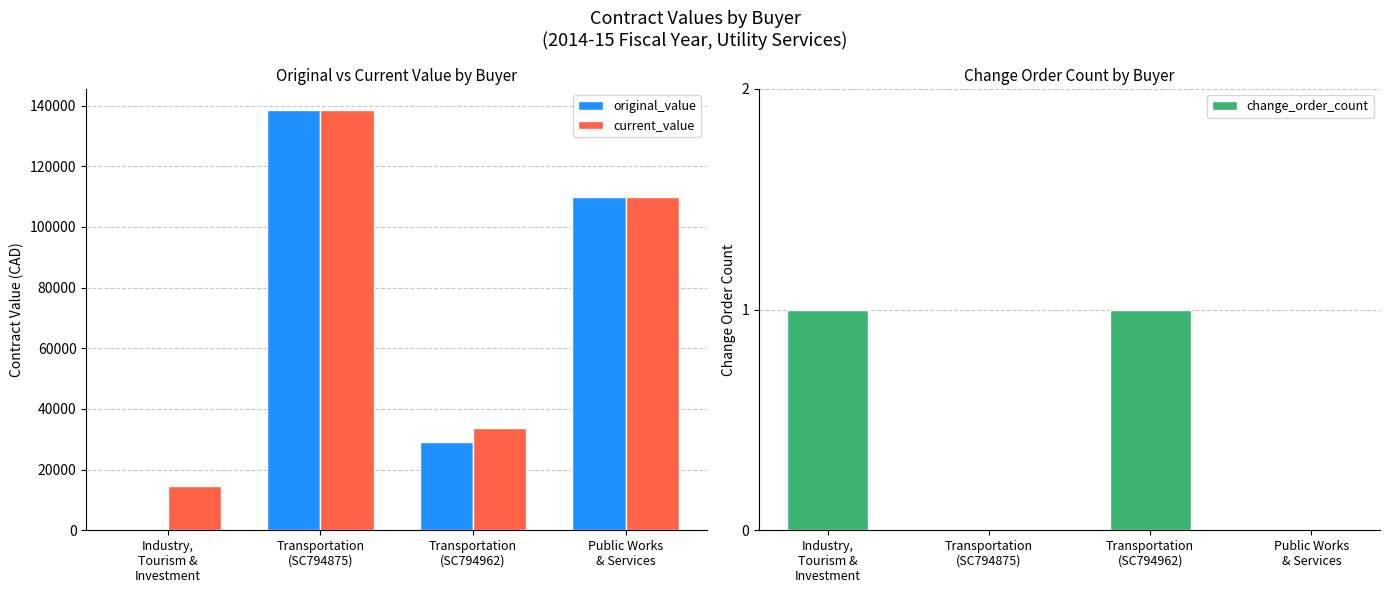

Where is original_value nearest to the value 69280?

Transportation
(SC794962)